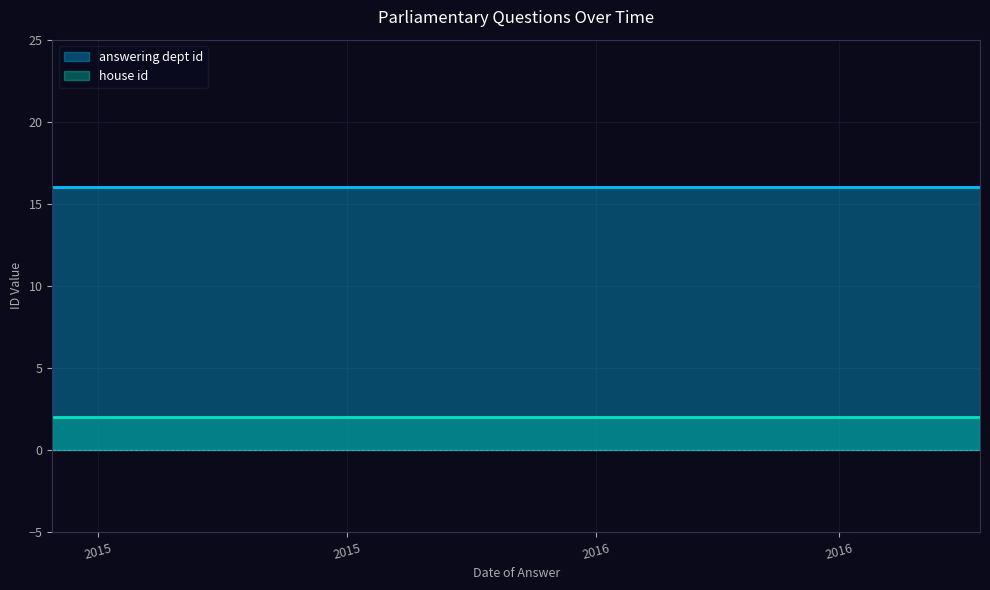

What is the sum of all house id values?

6